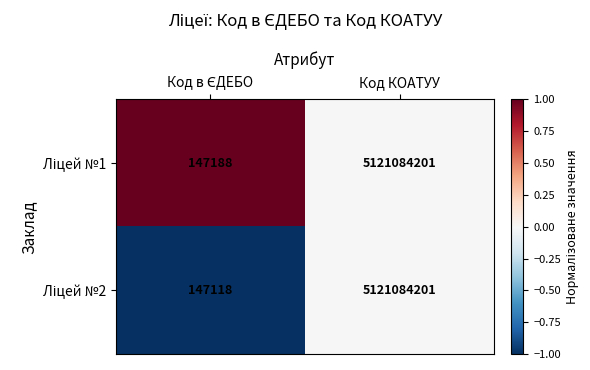

Which label corresponds to the largest value in the chart?

Код КОАТУУ